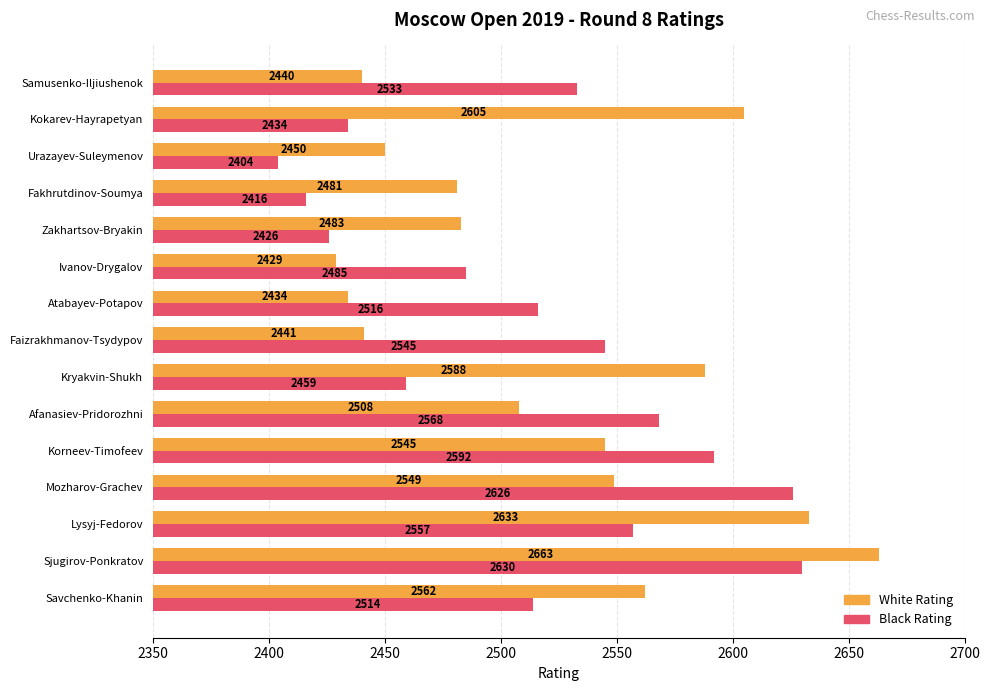

Between Ivanov-Drygalov and Kokarev-Hayrapetyan, which is larger?

Kokarev-Hayrapetyan